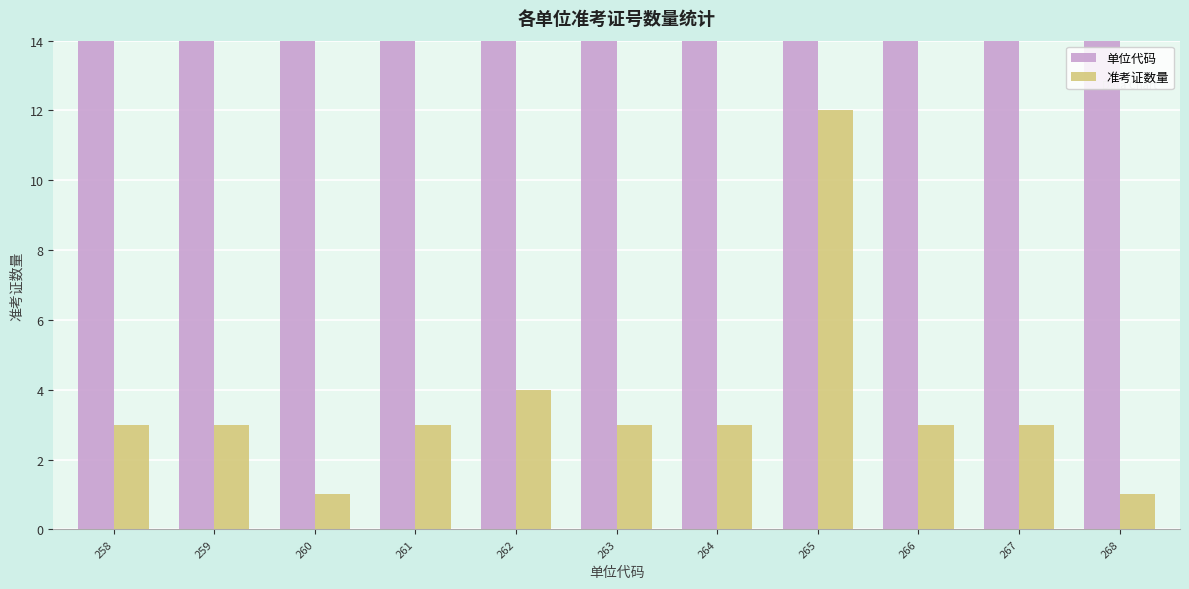

Which series has the largest range (max minus min)?

准考证数量